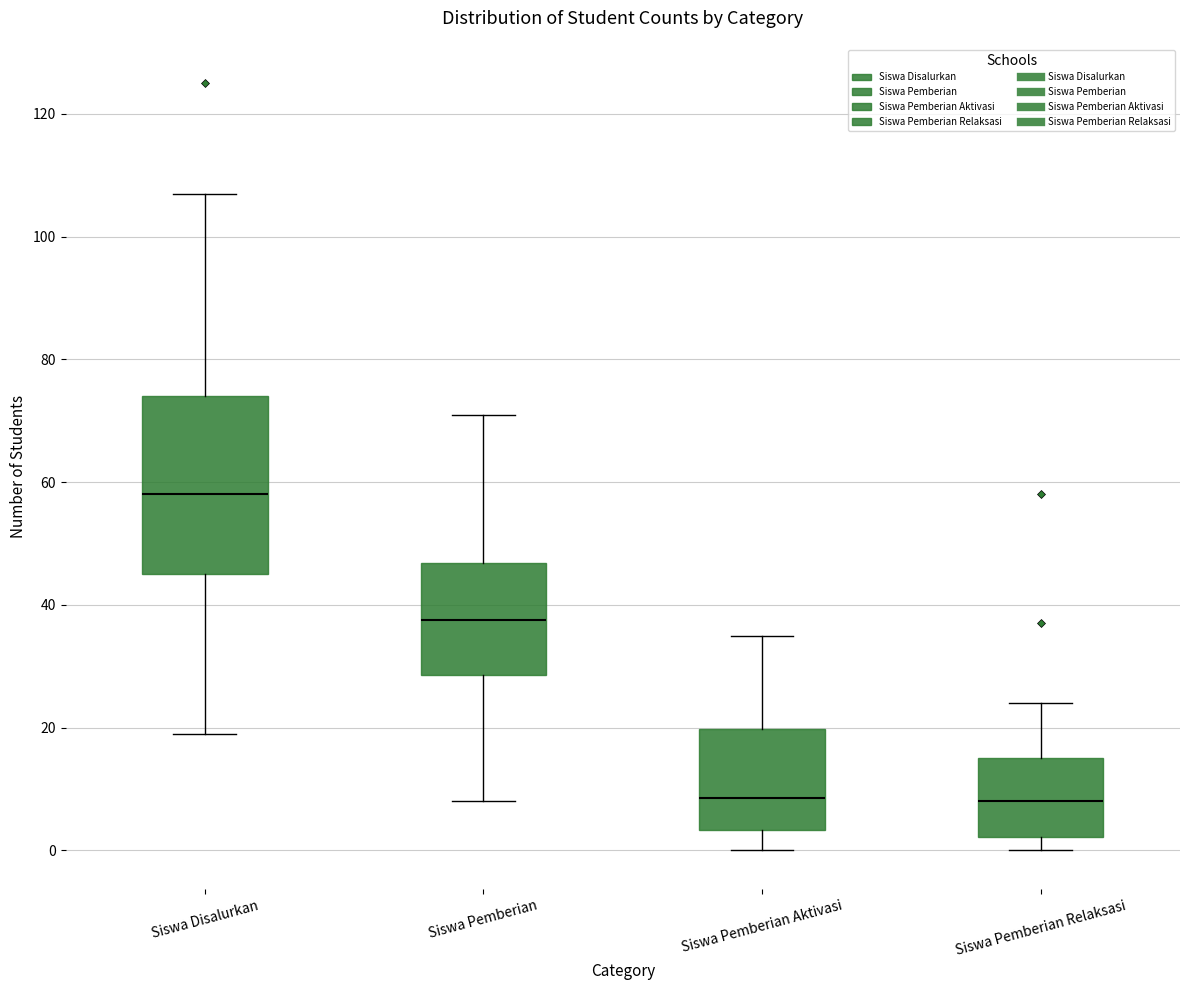

Reading left to right, read every box against the y-axis: the position of its median line, the range the box covers, and the ends of its whiskers. The values are not printed on the chart, so give them approximately, as read against the axis.

Siswa Disalurkan: median 58, box 46 to 74, whiskers 20 to 108
Siswa Pemberian: median 38, box 28 to 46, whiskers 8 to 72
Siswa Pemberian Aktivasi: median 8, box 4 to 20, whiskers 0 to 36
Siswa Pemberian Relaksasi: median 8, box 2 to 16, whiskers 0 to 24